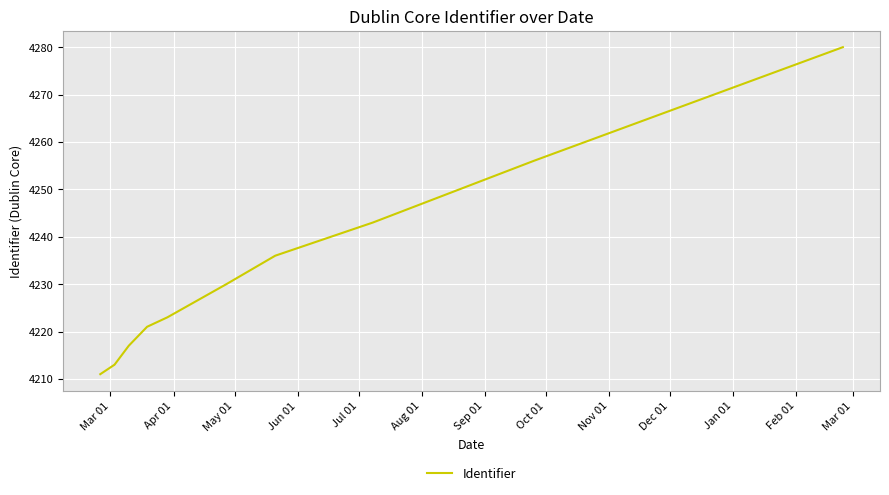

What is the difference between the maximum and minimum values?

69